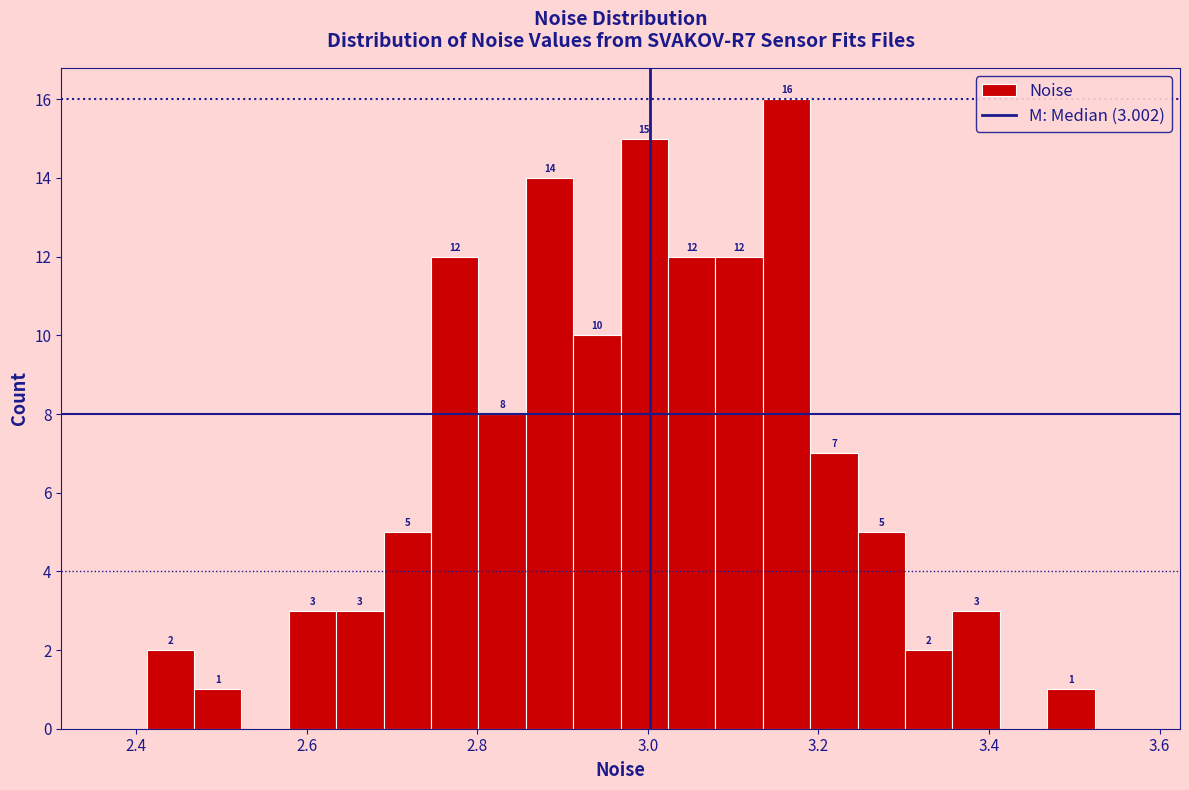

Read against the x-axis, roughly where is the centre of the tallest bar?

3.16